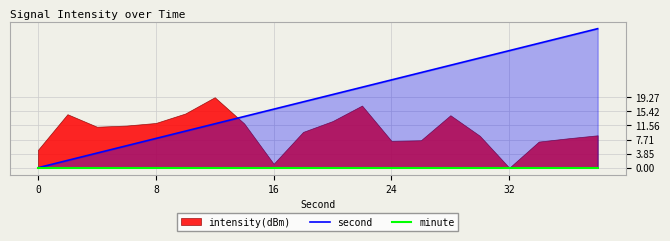

The value of second at 8 is 12. True or false?

False